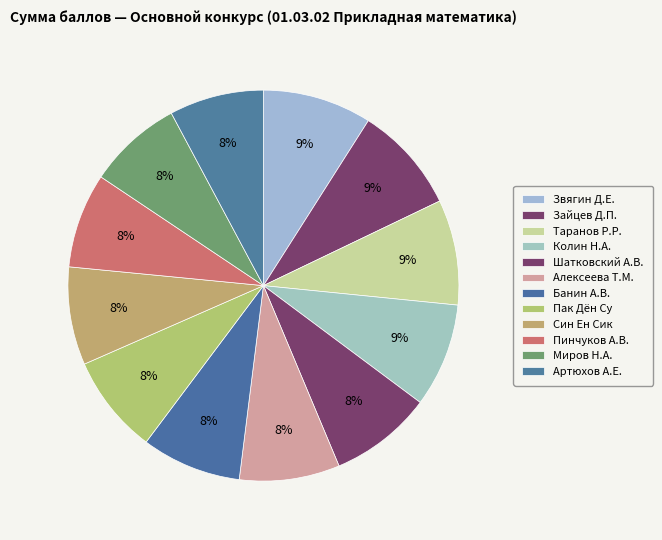

Count the number of slices in the pie.

12